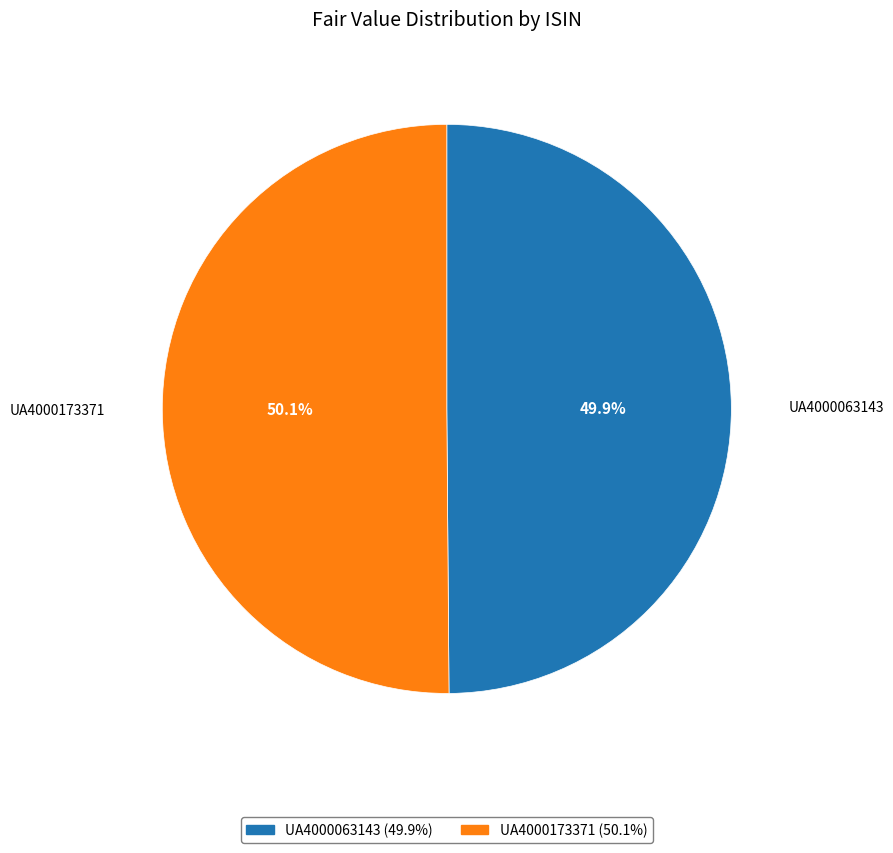

Is it true that UA4000173371 is 50% of the pie?

True